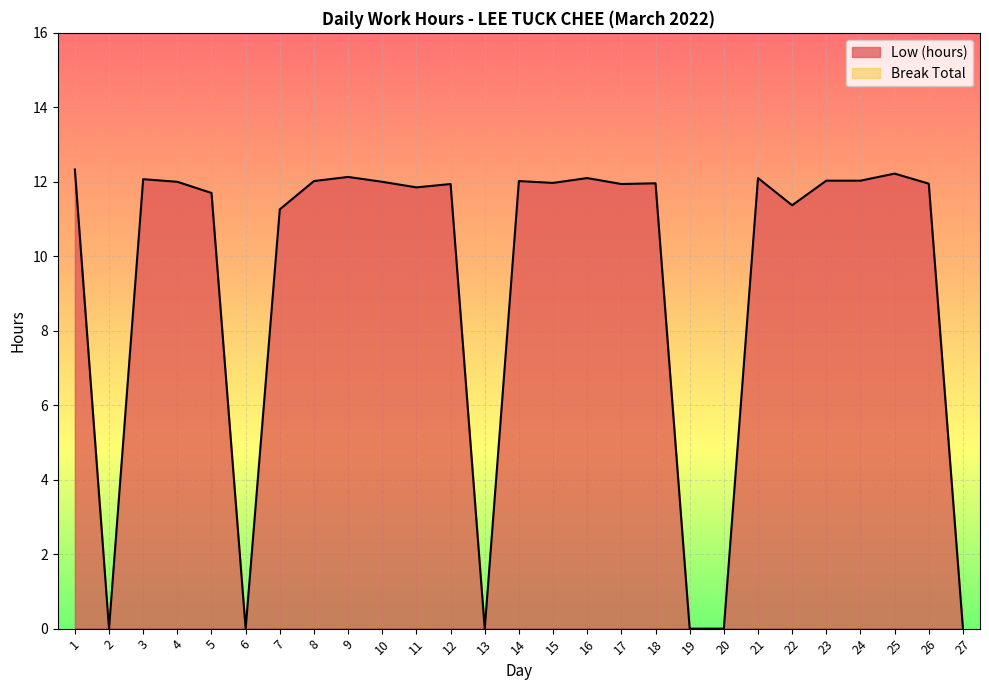

Rank the categories by value from highest to lowest.

1, 25, 9, 16, 21, 3, 23, 24, 8, 14, 4, 10, 15, 18, 26, 12, 17, 11, 5, 22, 7, 2, 6, 13, 19, 20, 27